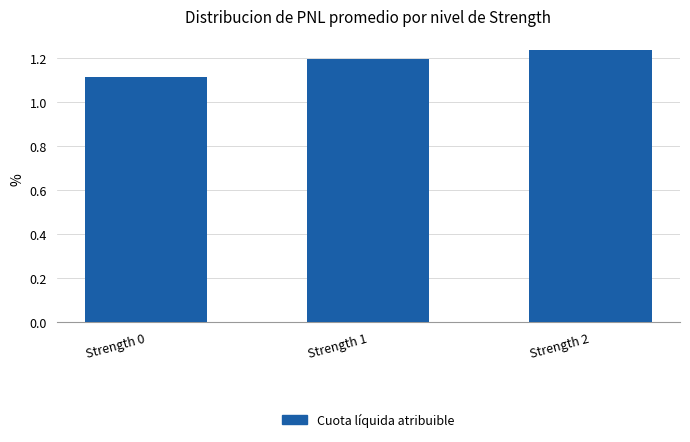

At which category does the chart reach its minimum across all series?

Strength 0